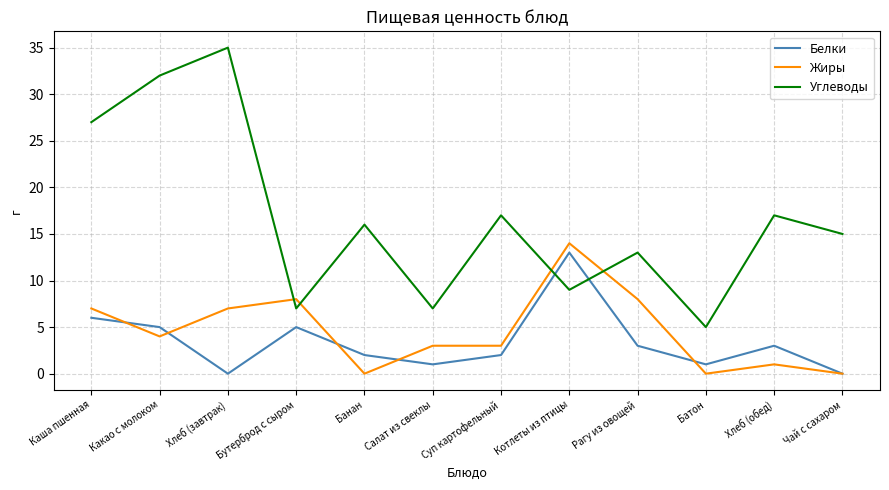

What position from the left is Суп картофельный?

7